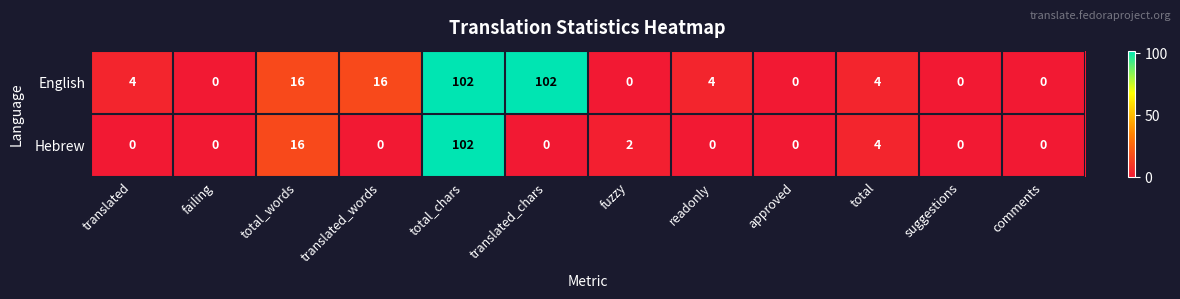

List the series in order of their overall mean, lowest first.

Hebrew, English